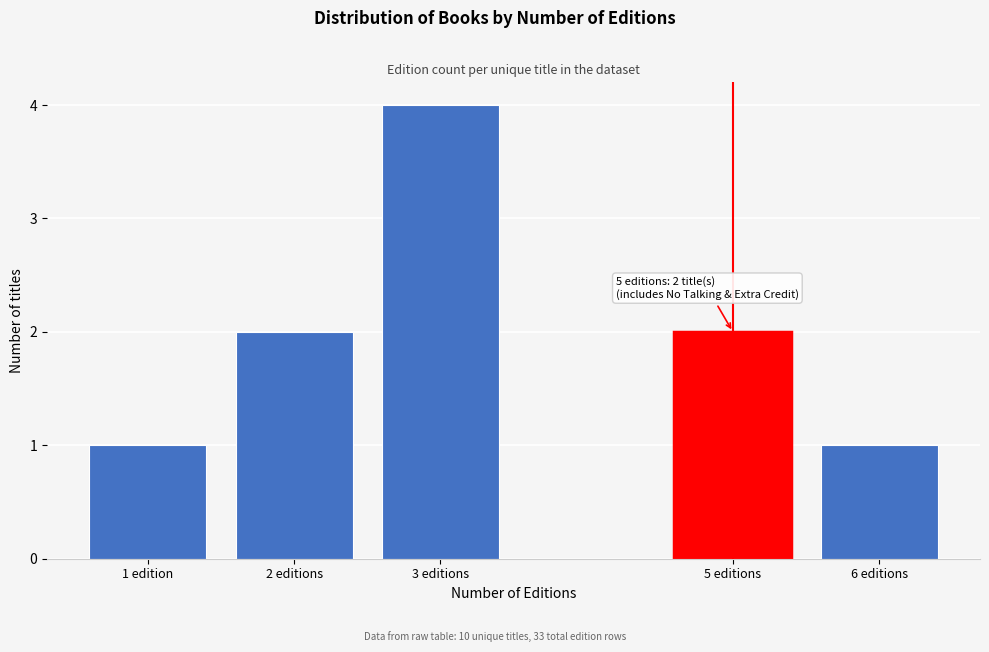

Reading left to right, what are all the values shown in this chart?

1	2	4	2	1